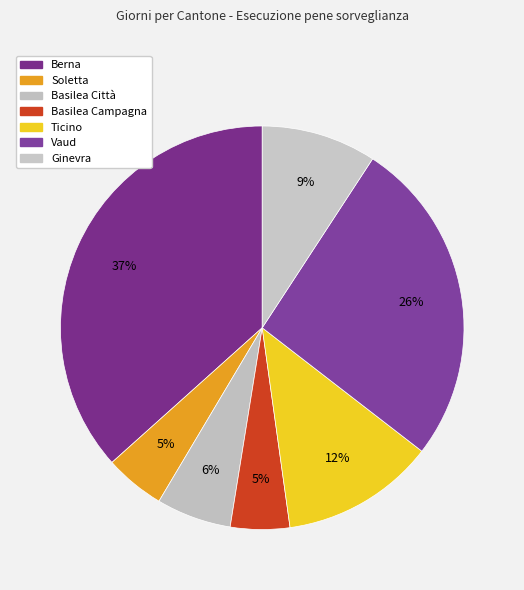

Combined, what portion of the pie is Basilea Città and Soletta?

10.8%